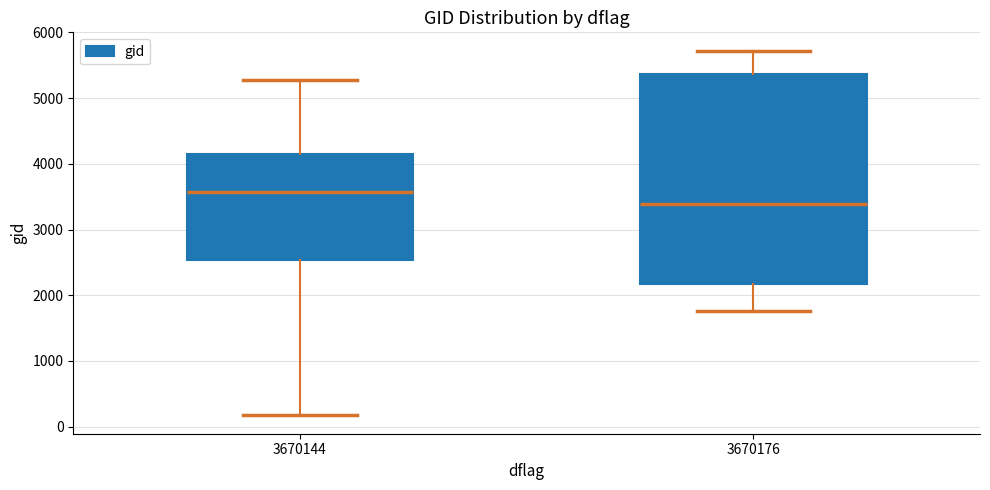

Which box is the tallest, from its lower edge to its upper edge?

3670176